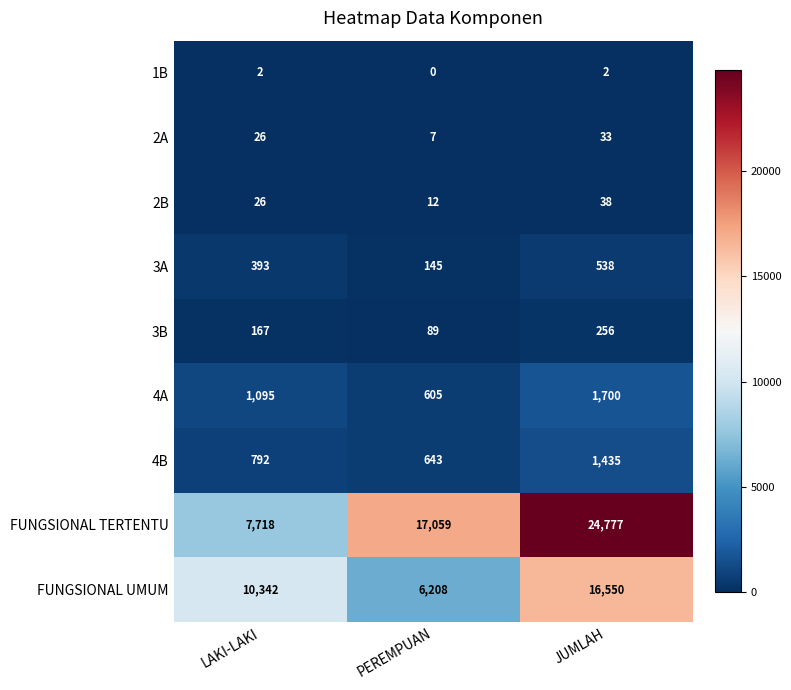

Which label corresponds to the largest value in the chart?

JUMLAH